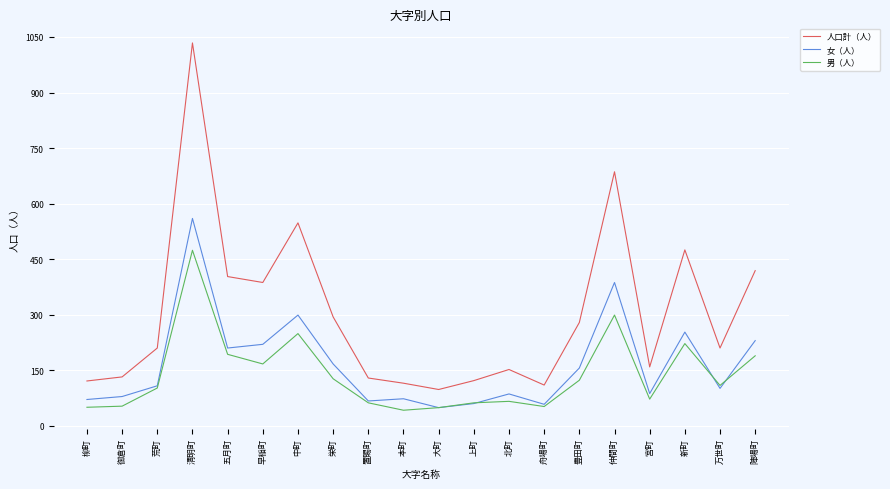

True or false: 人口計（人） and 女（人） cross at least once.

False